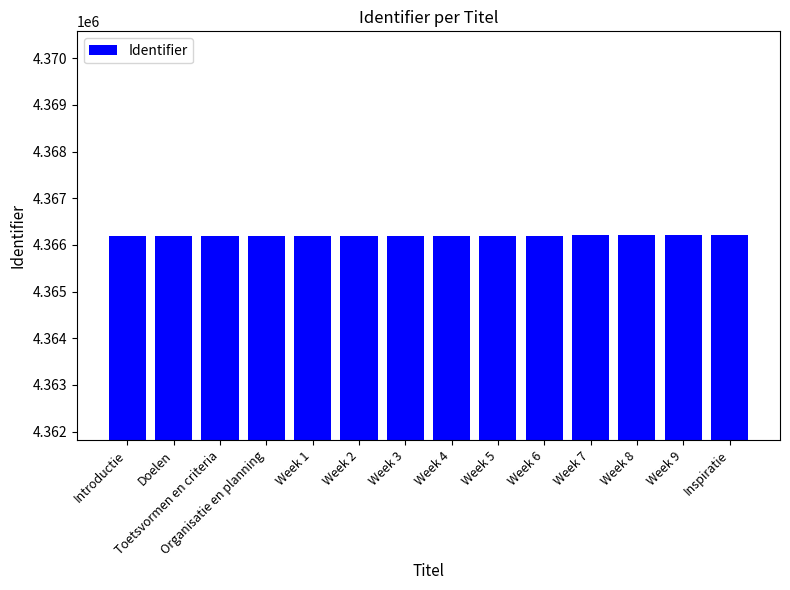

What is the maximum value shown in the chart?

4366209